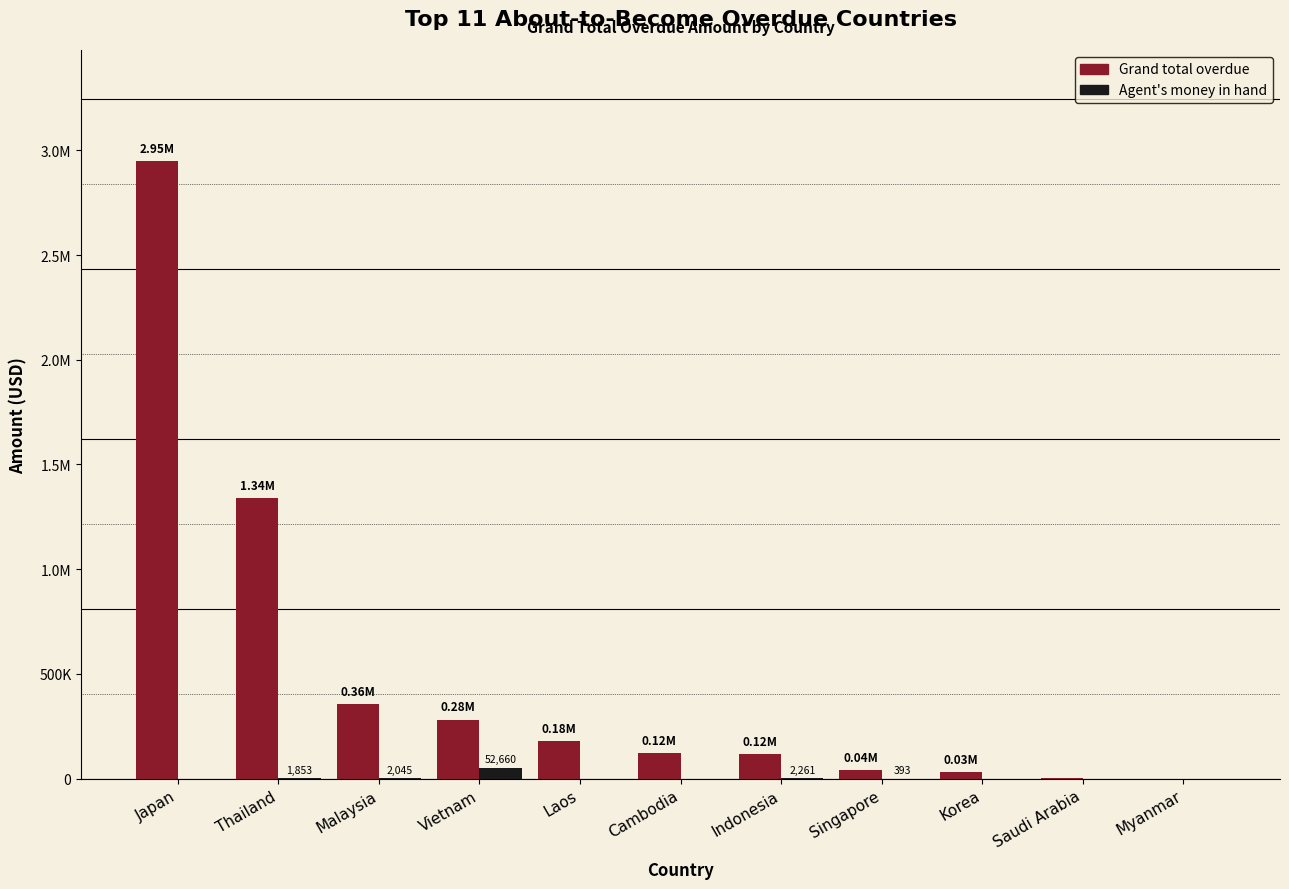

What position from the right is Singapore?

4